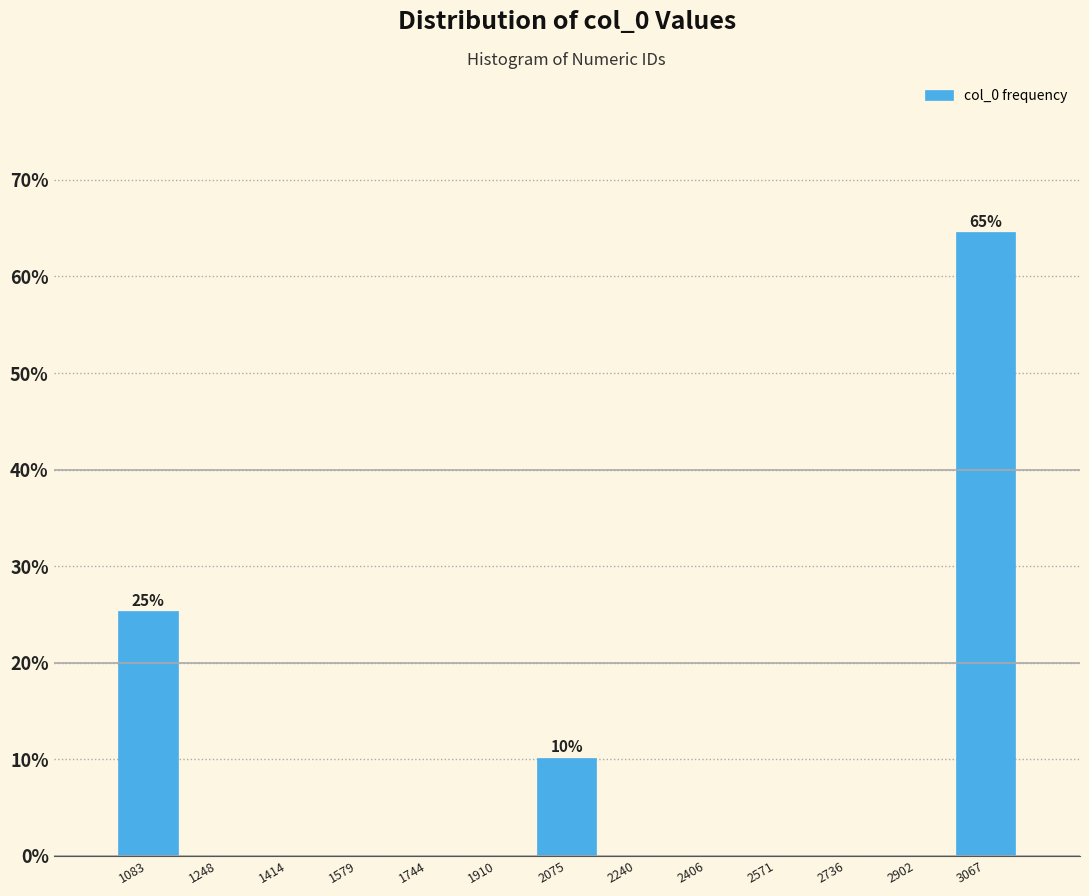

Over which range of the x-axis is the bar tallest?

2980 to 3160